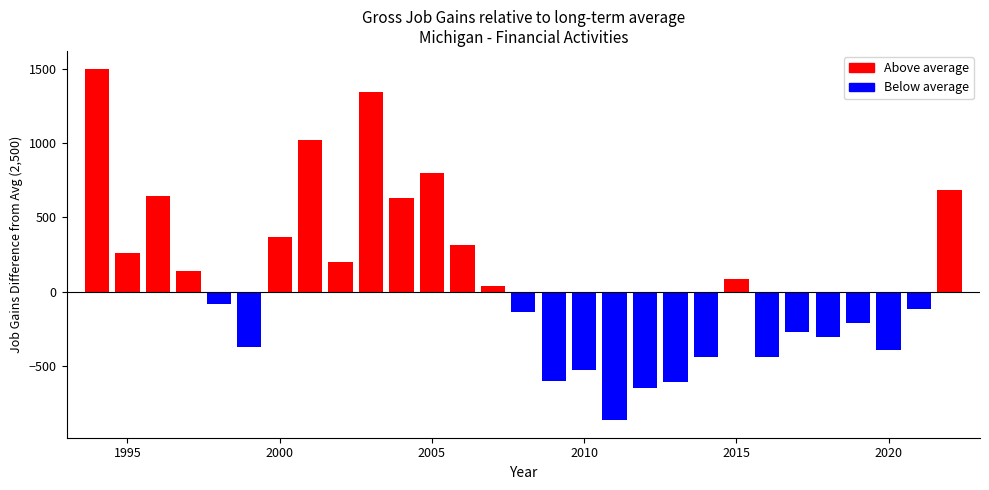

What is the difference between the values at 2008 and 2009?

463